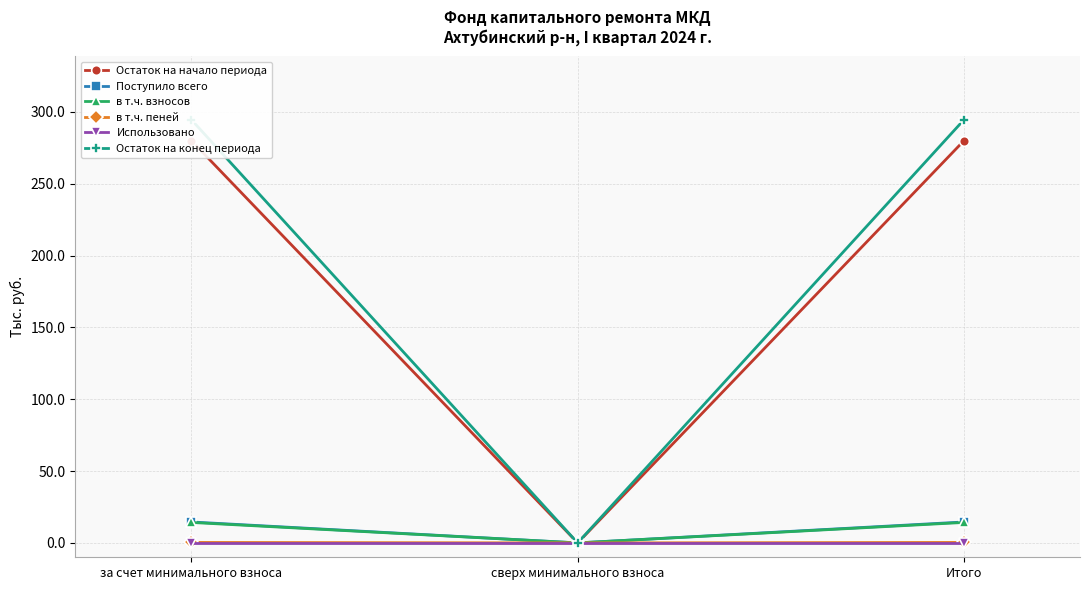

What is the label of the 3rd point from the right?

за счет минимального взноса